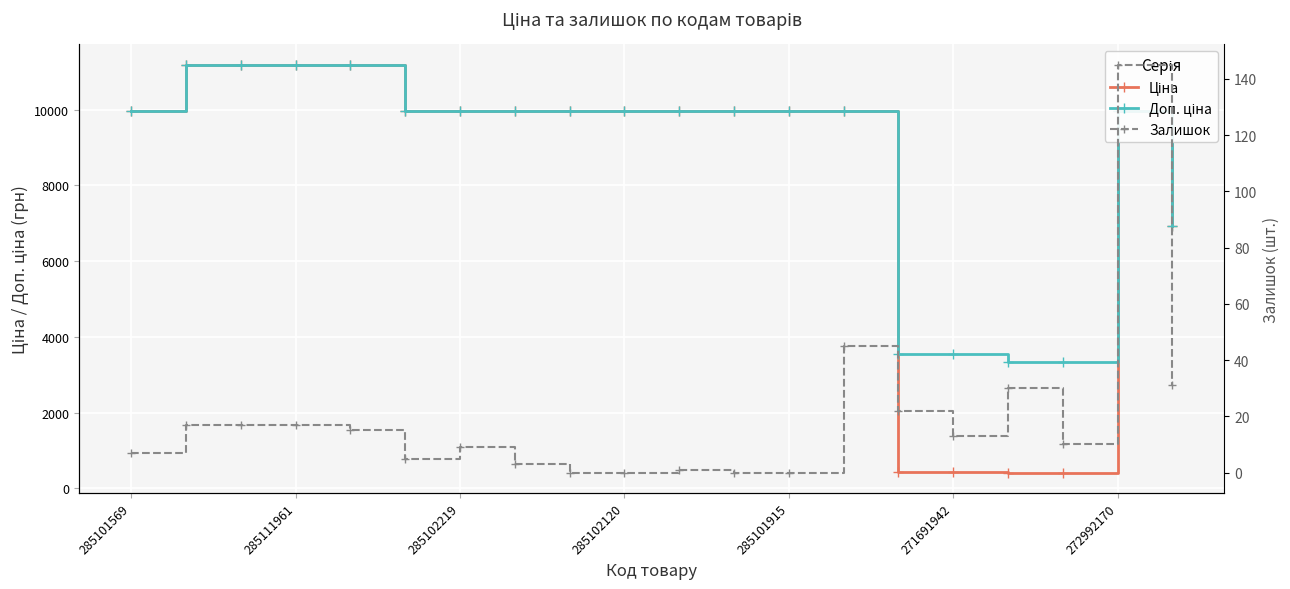

At how many categories does at least one series exceed 236?

20